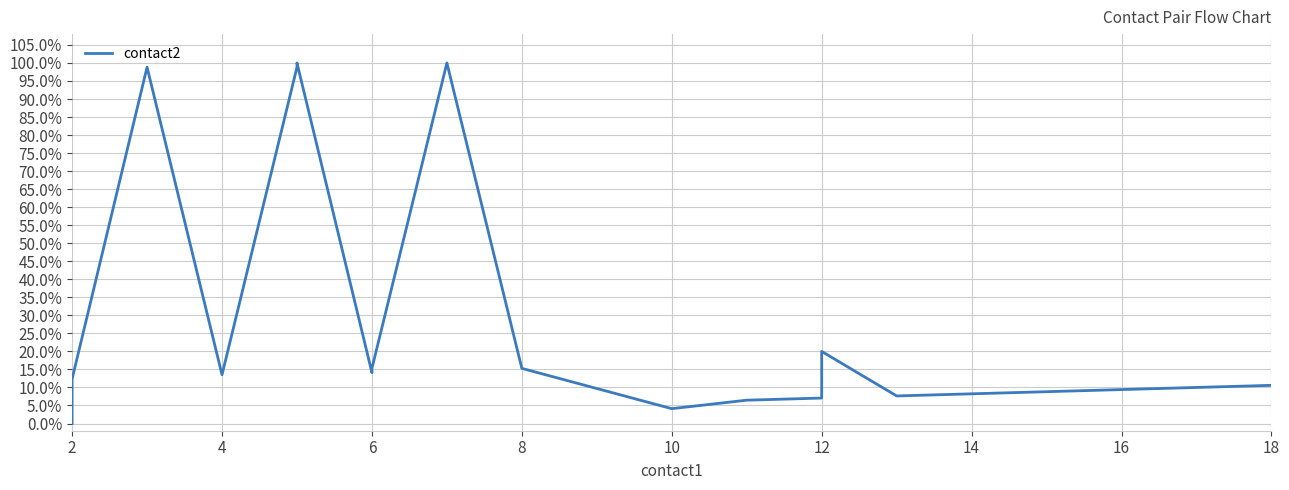

How many interior local valleys (lower than both neighbors) does the data have?

4